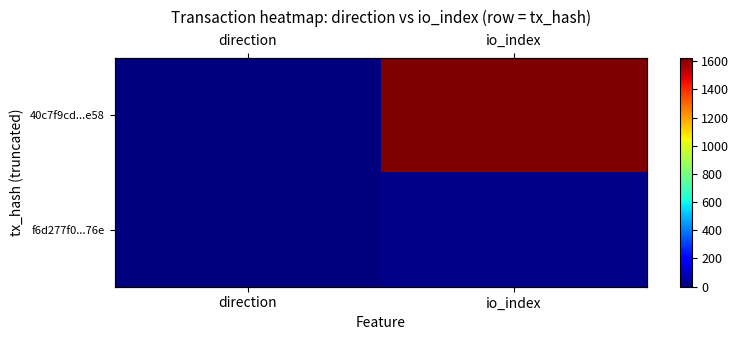

What is the sum of the f6d277f0...76e values at direction and io_index?

16